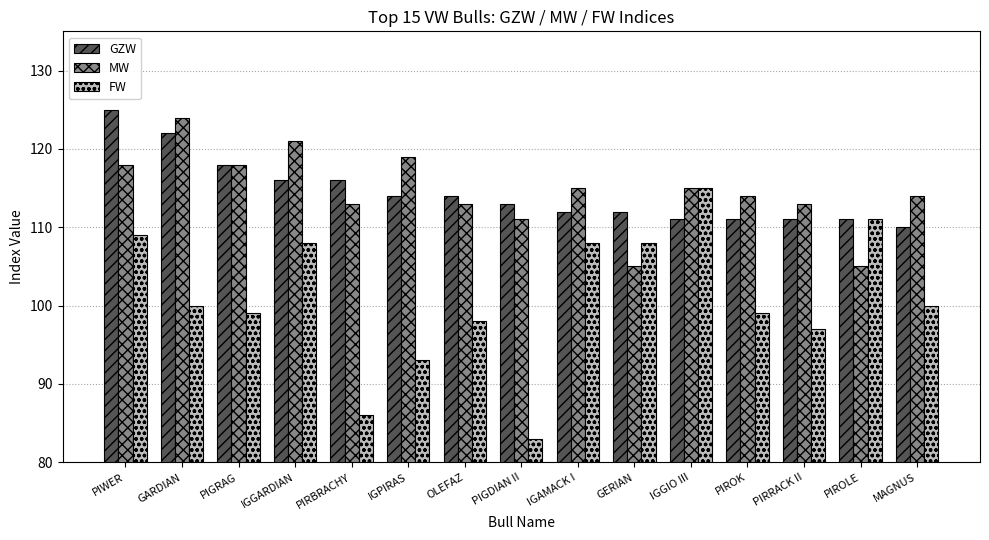

True or false: FW has a value of 99 at PIROK.

True